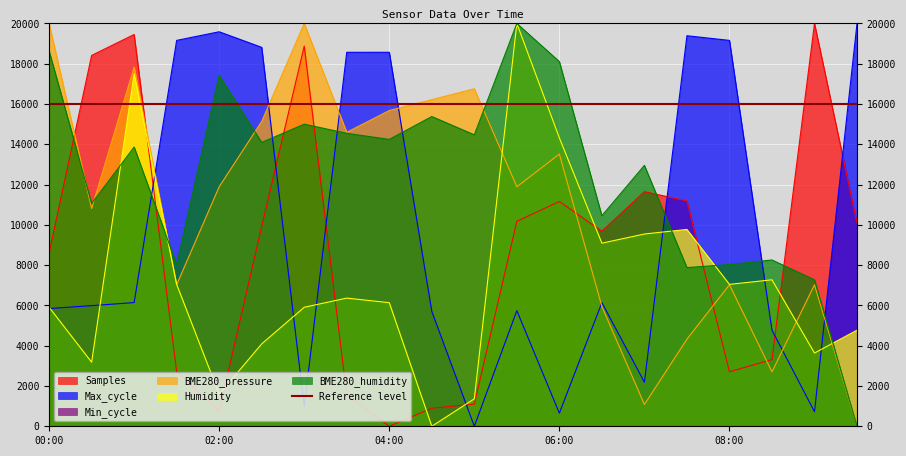

How many times do Humidity and BME280_humidity cross each other?

5